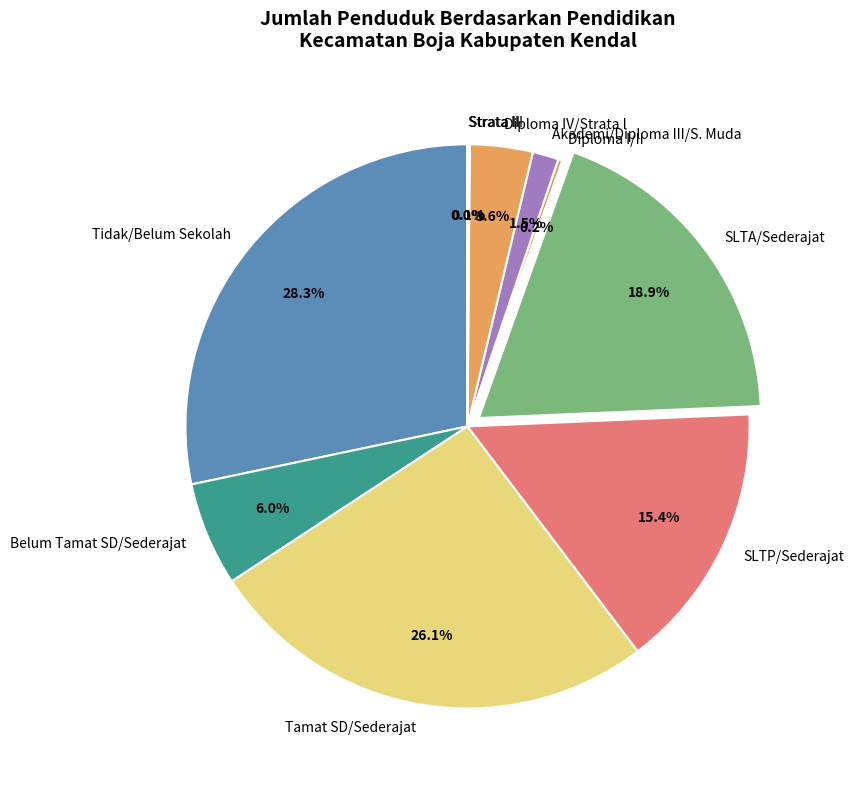

Between SLTA/Sederajat and Belum Tamat SD/Sederajat, which is larger?

SLTA/Sederajat